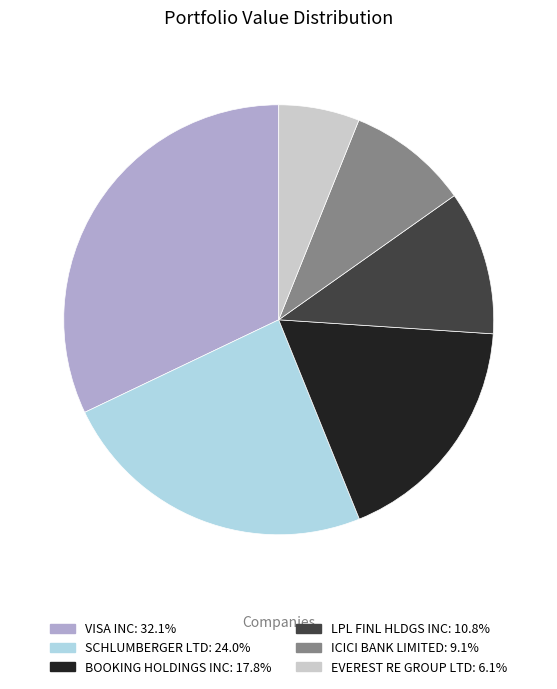

Do BOOKING HOLDINGS INC and SCHLUMBERGER LTD together represent more than half of the pie?

No